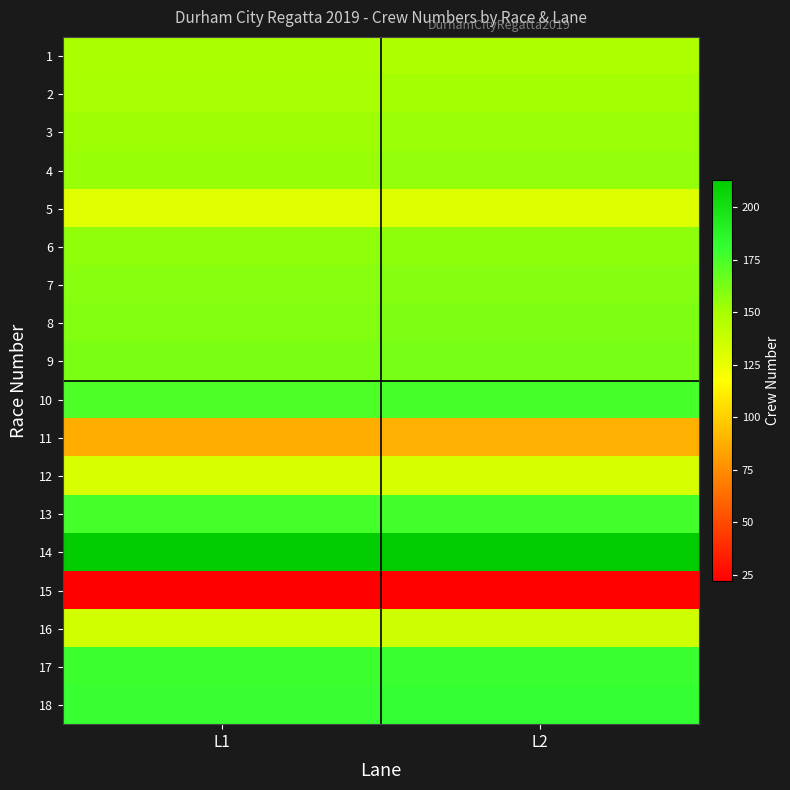

Between L2 and L1, which is larger?

L1